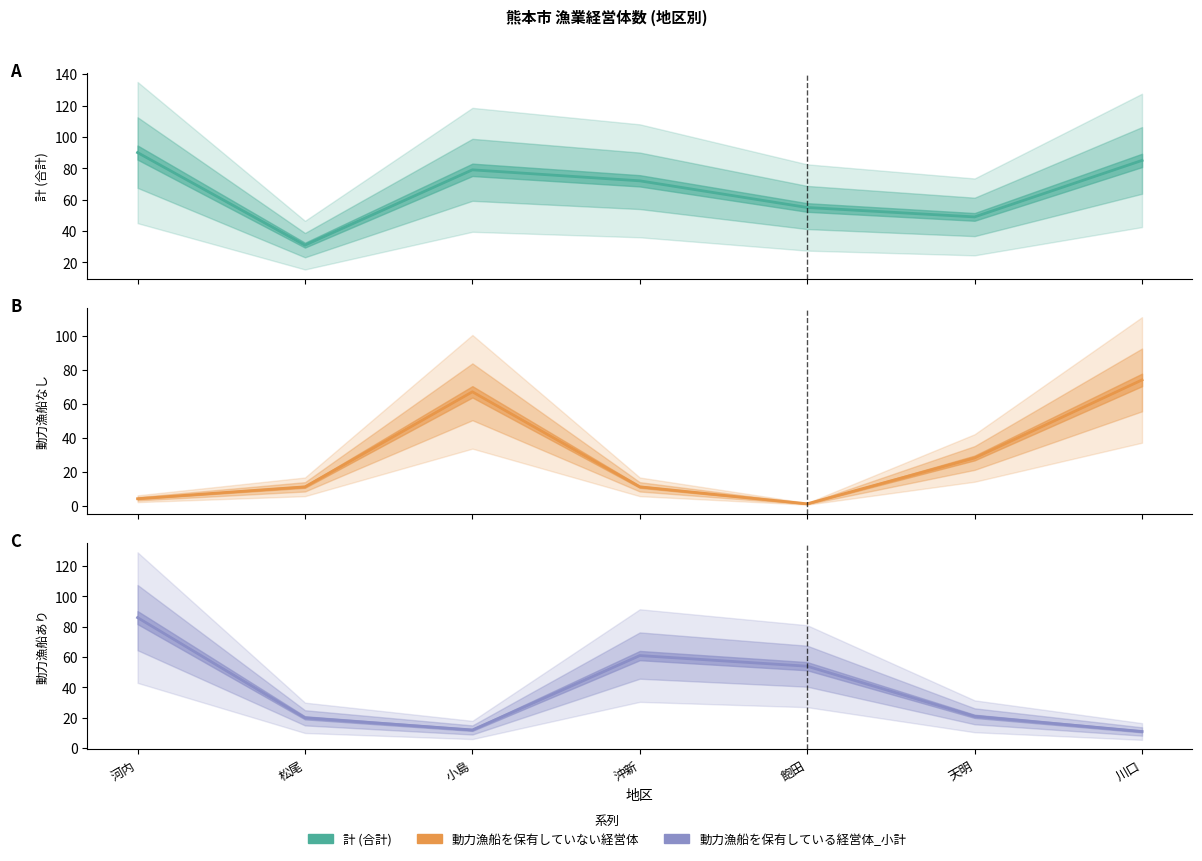

At which label is 動力漁船を保有している経営体_小計 closest to 48?

飽田